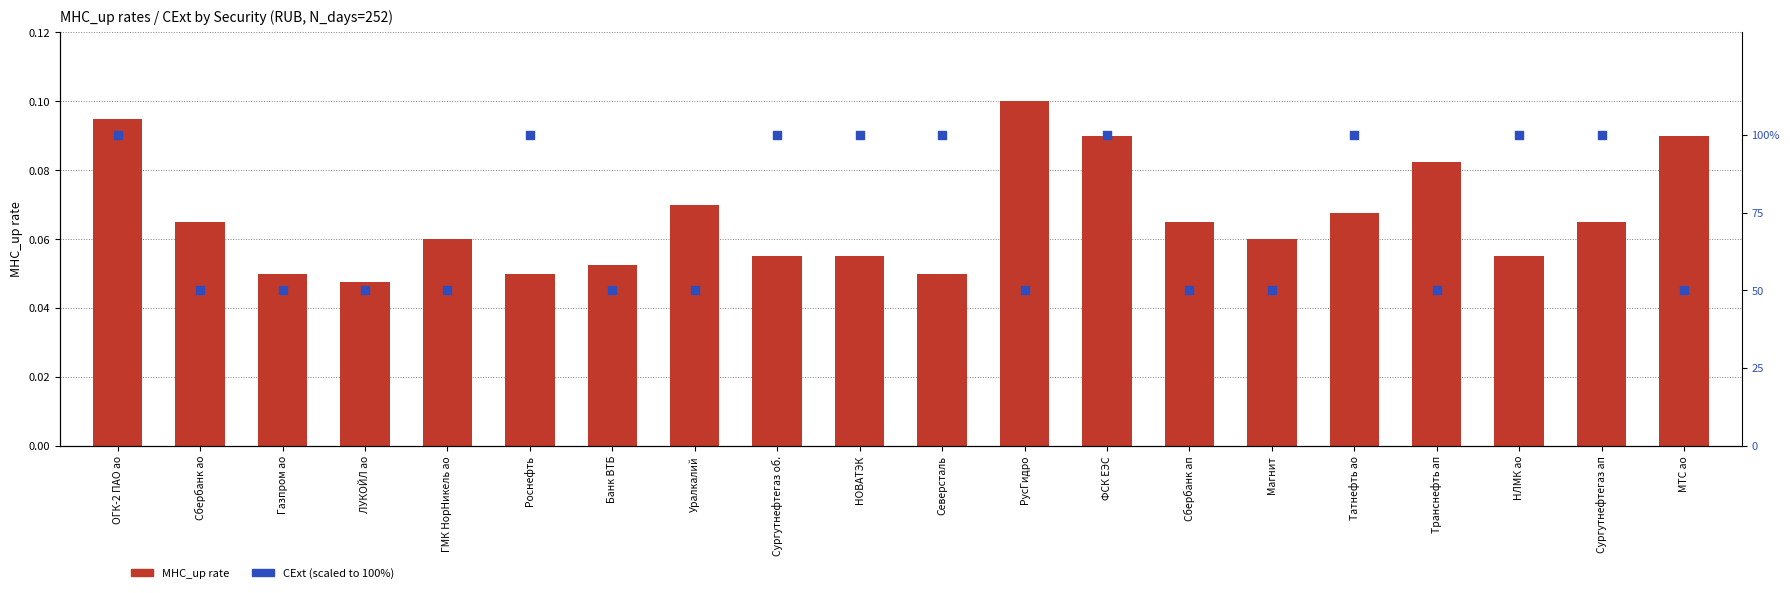

Which series contains the highest Y value?

CExt (percentile rank)